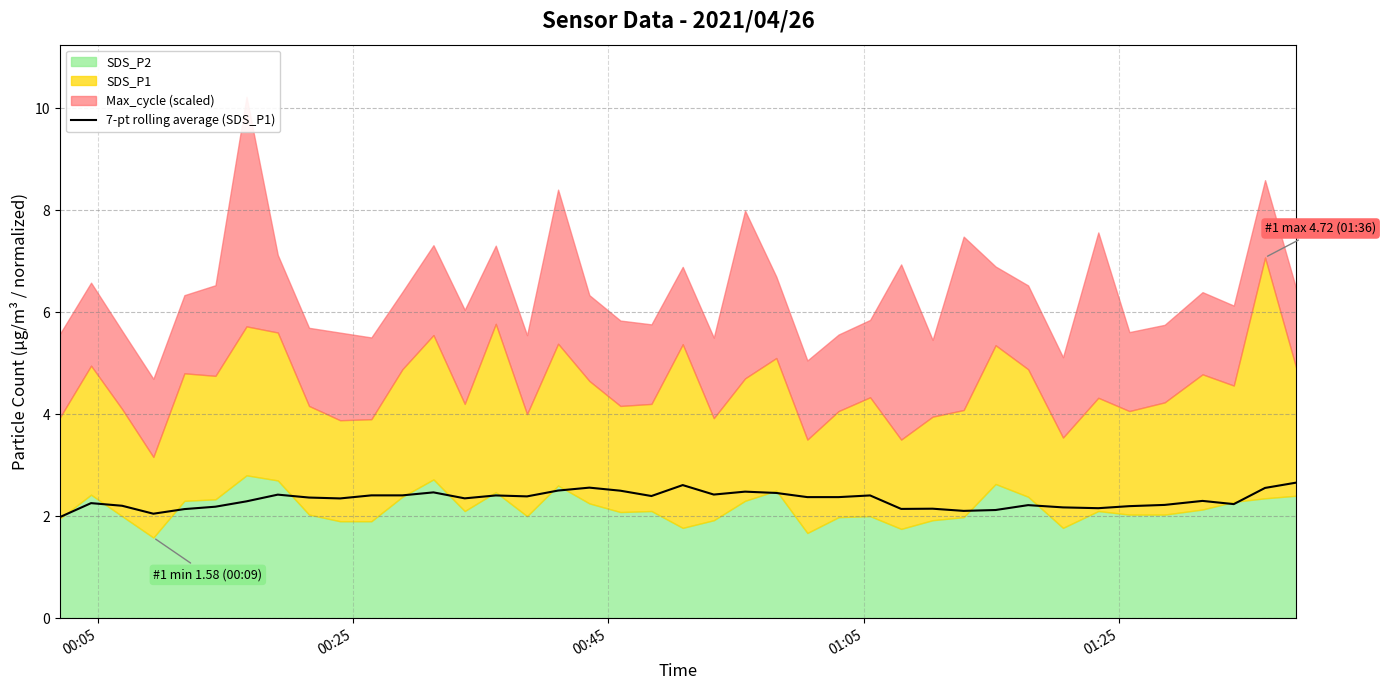

What is the maximum value for 7-pt rolling average (SDS_P1)?

2.7